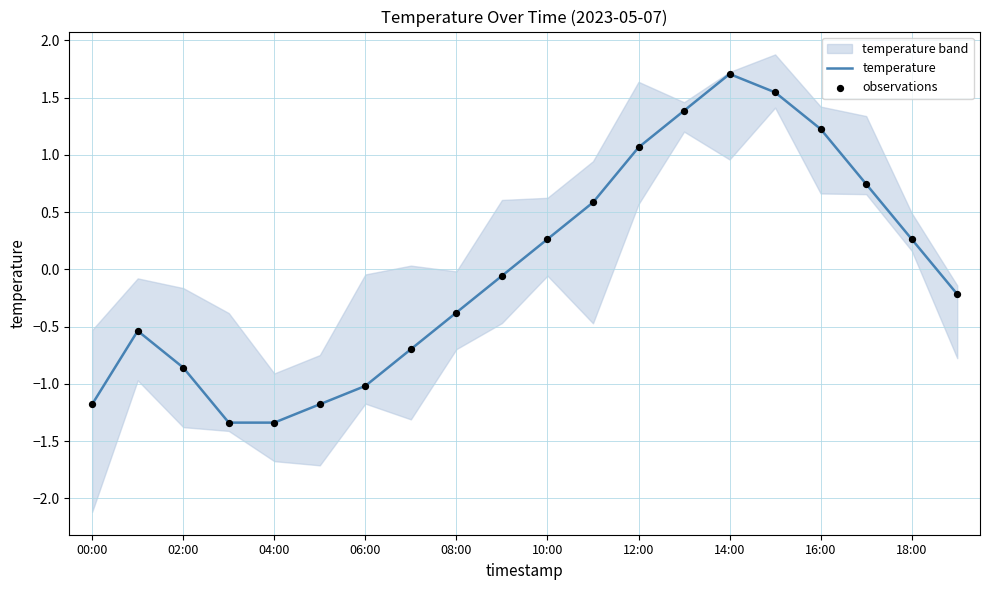

At how many categories does at least one series exceed 0?

9